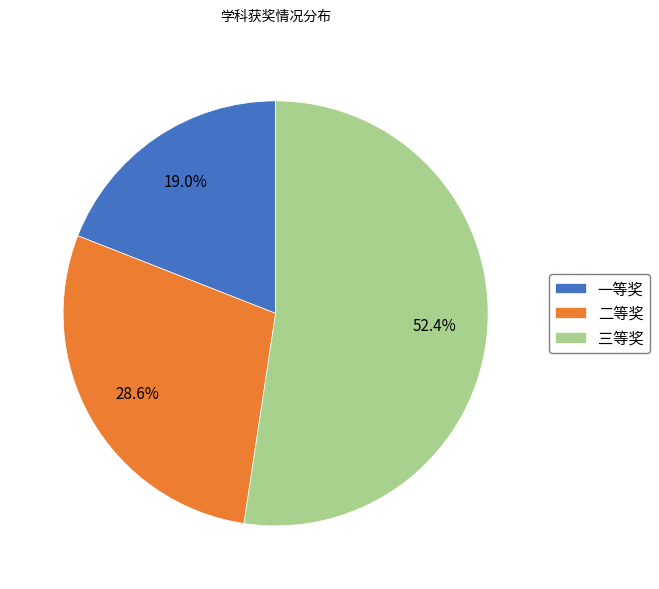

Which has a higher value, 二等奖 or 一等奖?

二等奖